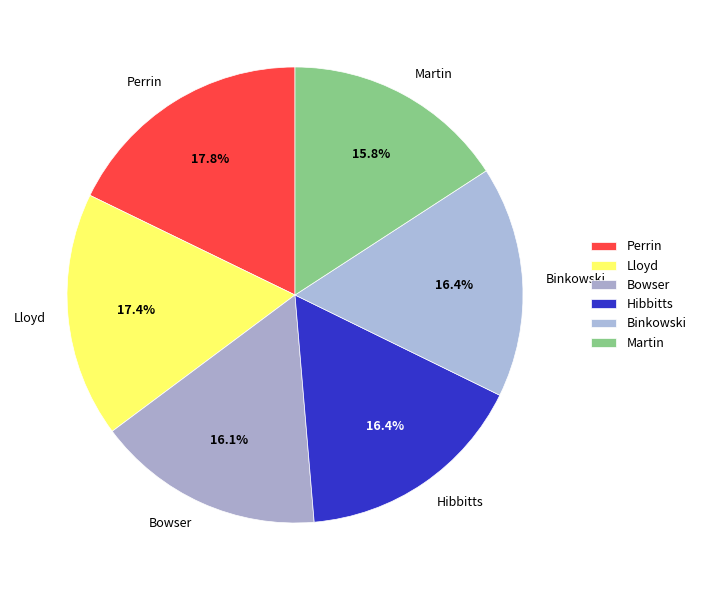

Is Lloyd the majority of the pie?

No